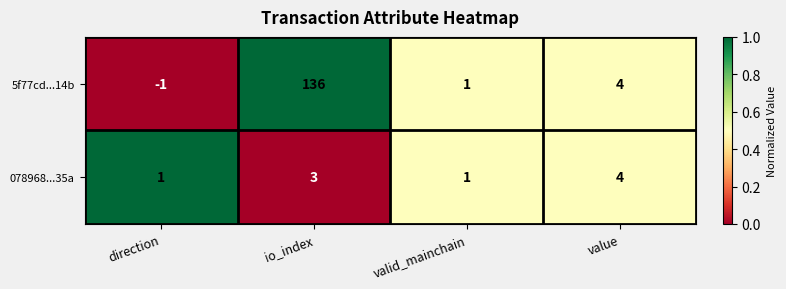

At which label does 5f77cd...14b reach its minimum?

direction